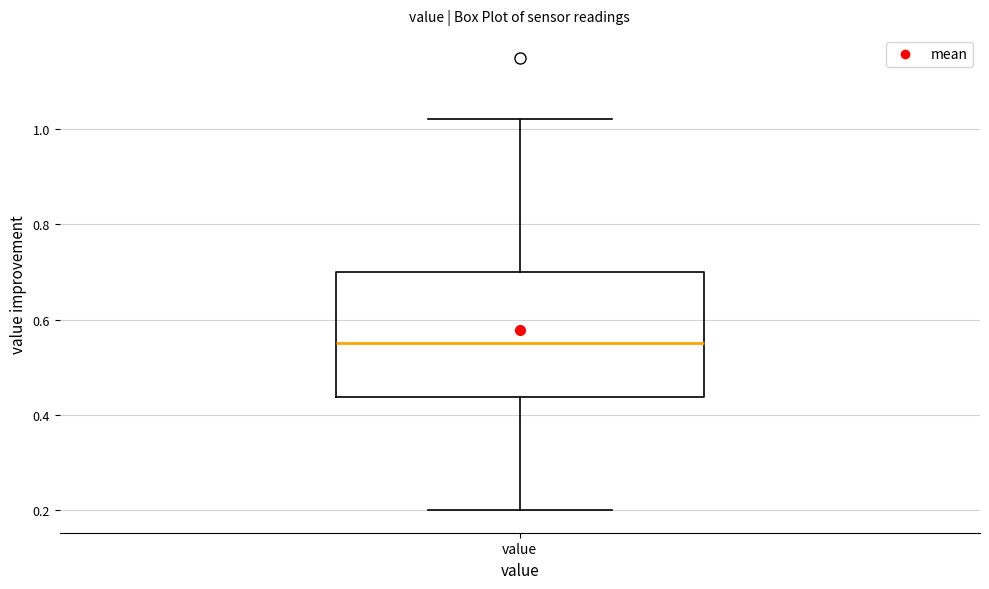

Read this box plot against the y-axis: the position of the median line, the range covered by the box, and the ends of both whiskers. The values are not printed on the chart, so give them approximately, as read against the axis.

median 0.56, box 0.44 to 0.70, whiskers 0.20 to 1.02